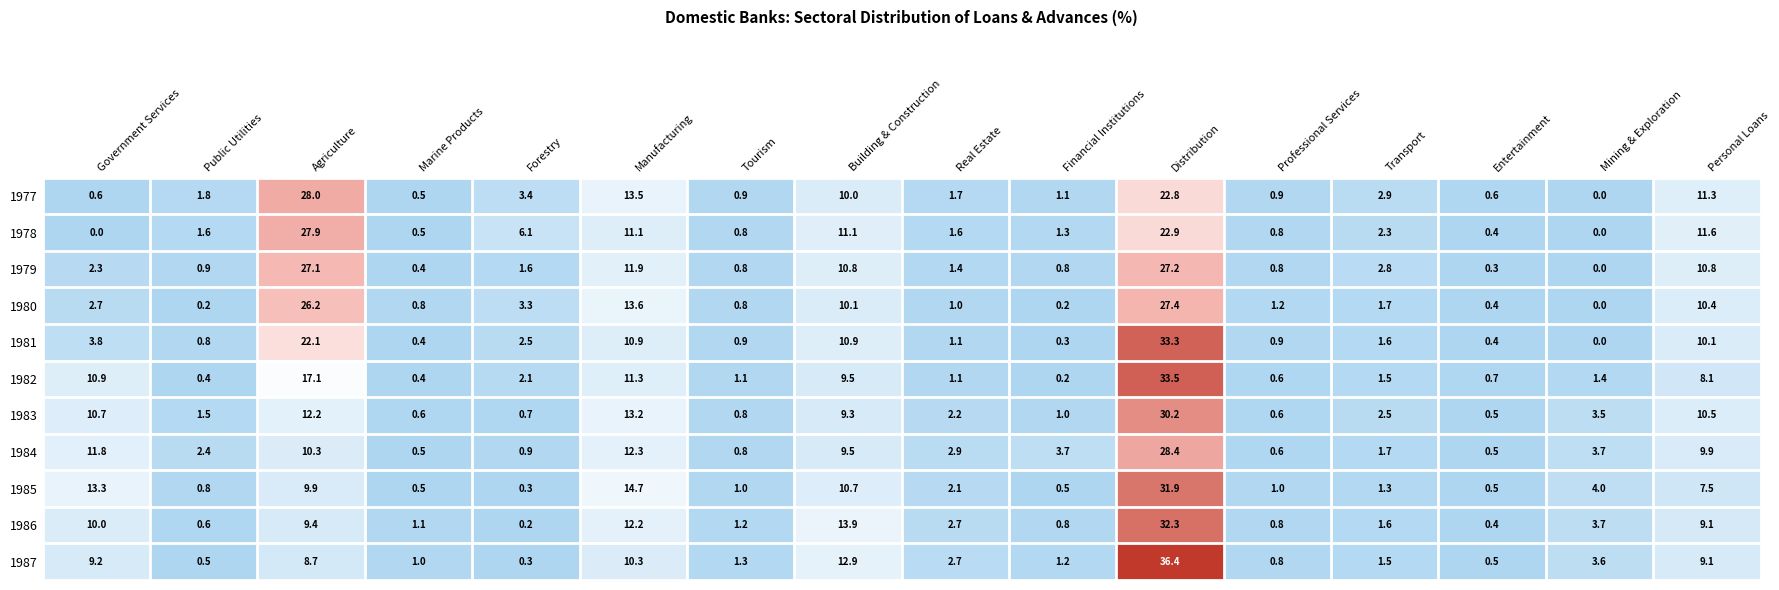

What is the spread (max minus min) of values at Mining & Exploration?

4.0